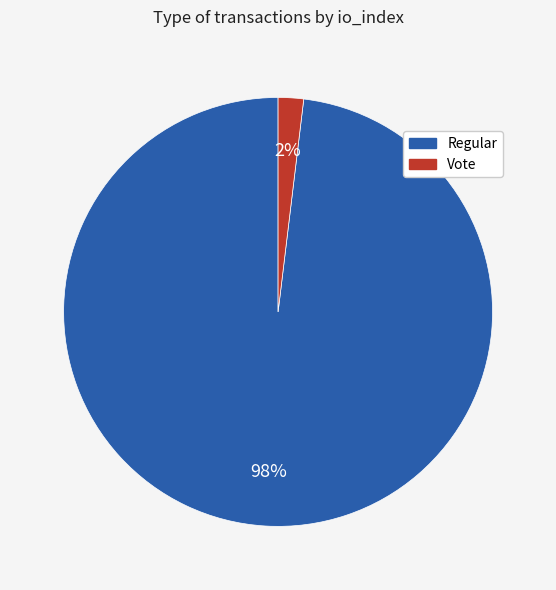

Combined, do Regular and Vote account for over 50%?

Yes